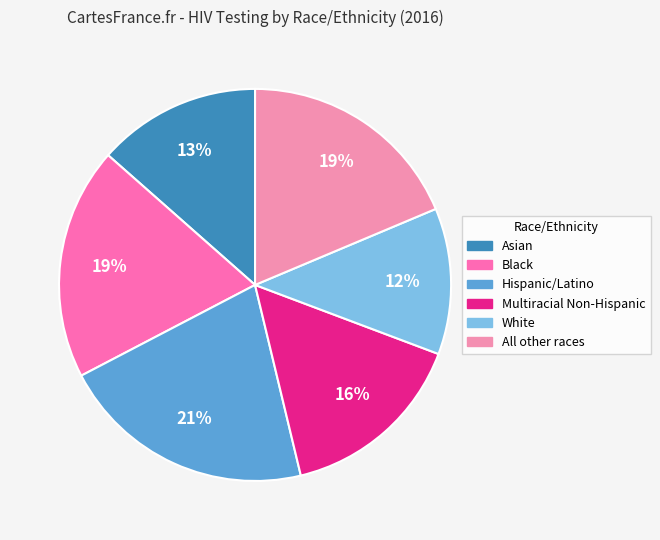

Which has a higher value, Multiracial Non-Hispanic or Hispanic/Latino?

Hispanic/Latino